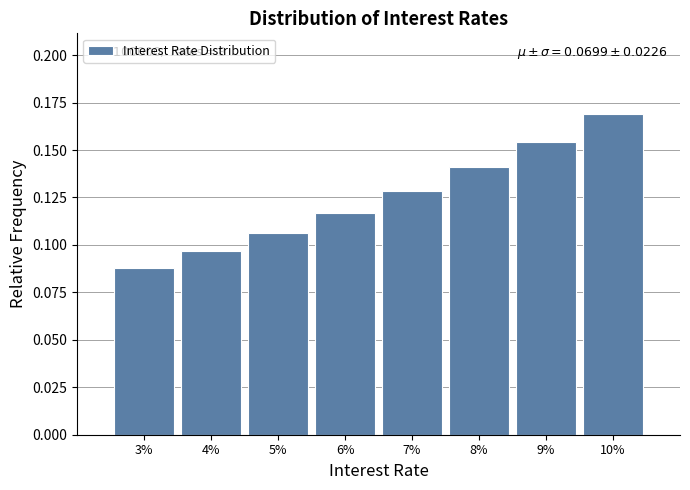

Which category has the highest value across all series?

10%